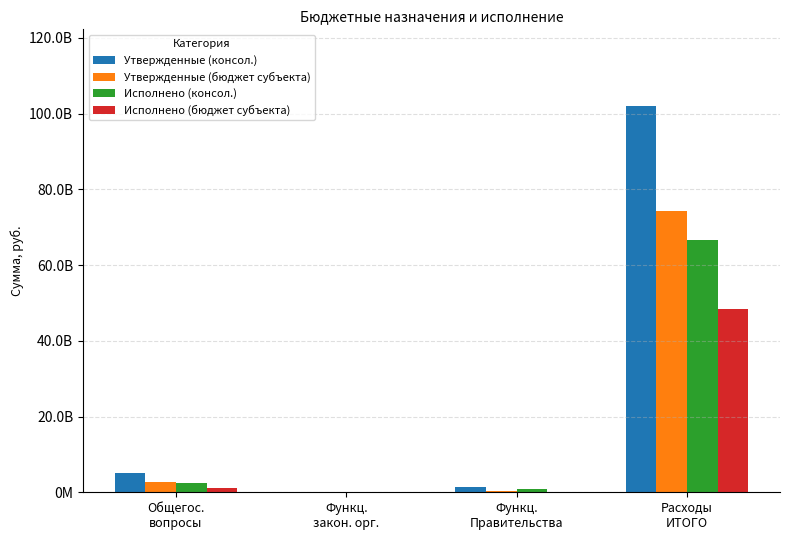

Are the bars grouped side by side (vs. stacked)?

Yes